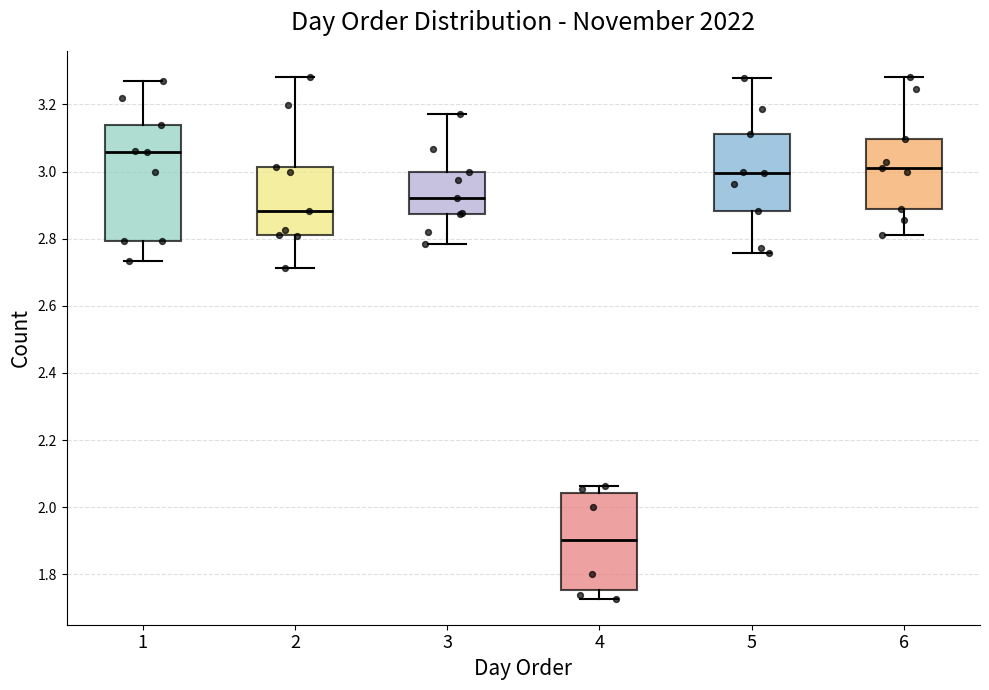

Reading left to right, transcribe this box plot: for each box, give where its median line is, the range the box spans, and where its two whiskers end, as read against the y-axis. The values are not printed on the chart, so give them approximately, as read against the axis.

1: median 3.06, box 2.80 to 3.14, whiskers 2.74 to 3.28
2: median 2.88, box 2.82 to 3.02, whiskers 2.72 to 3.28
3: median 2.92, box 2.88 to 3.00, whiskers 2.78 to 3.18
4: median 1.90, box 1.76 to 2.04, whiskers 1.72 to 2.06
5: median 3.00, box 2.88 to 3.12, whiskers 2.76 to 3.28
6: median 3.02, box 2.88 to 3.10, whiskers 2.82 to 3.28